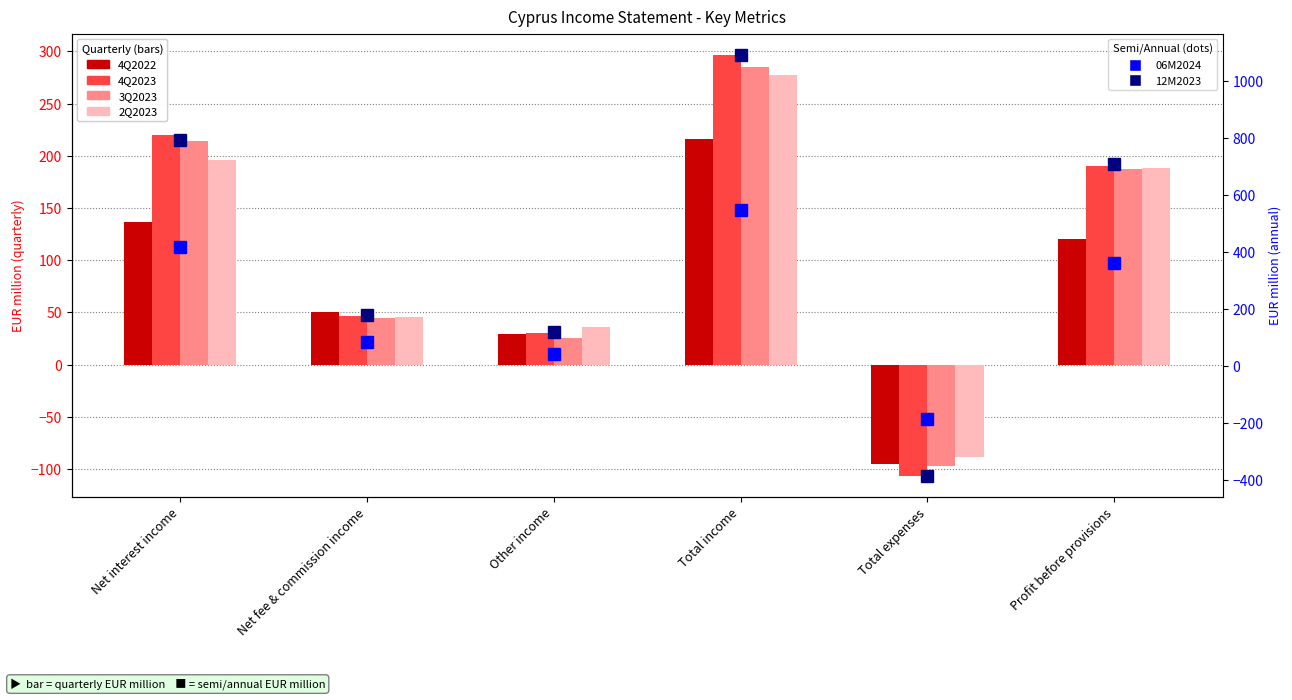

What are all the series names shown in the legend?

4Q2022, 4Q2023, 3Q2023, 2Q2023, 06M2024, 12M2023